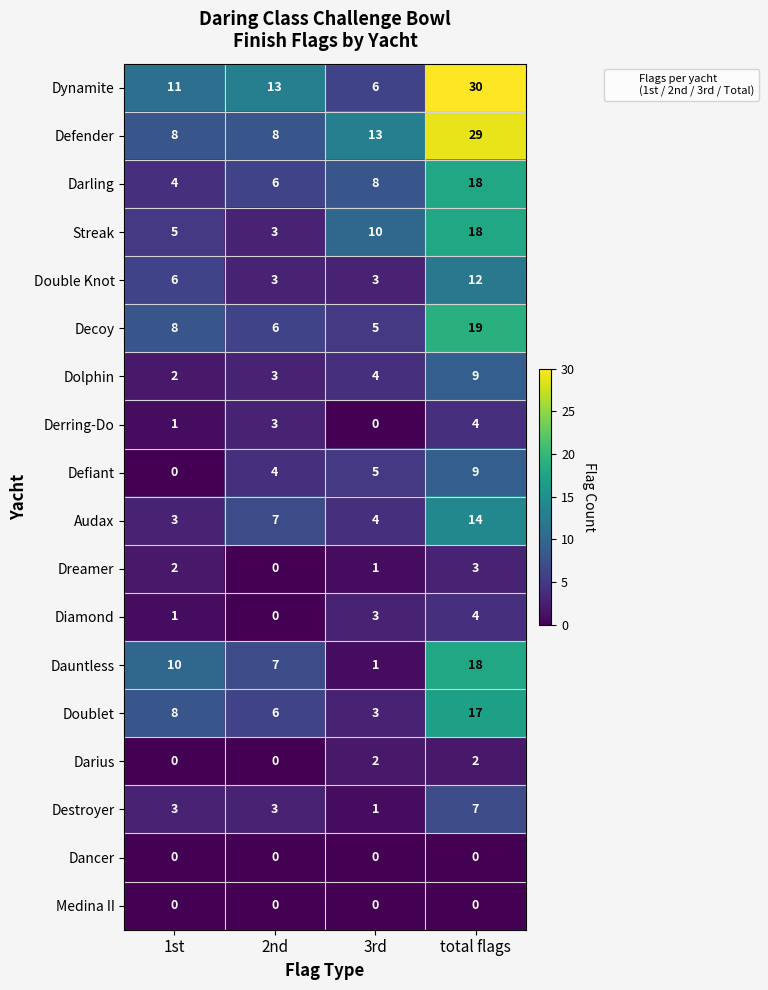

How many categories are shown in the chart?

4